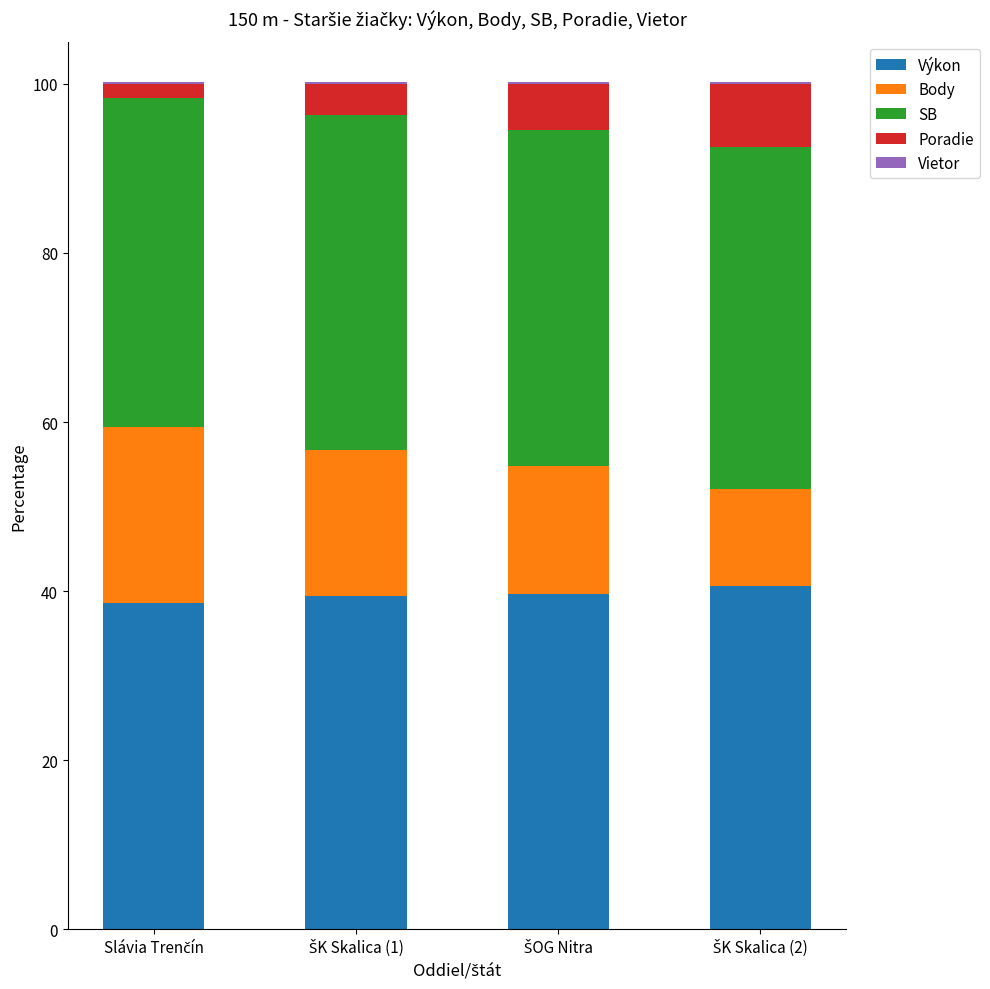

The value of Vietor at Slávia Trenčín is -0.1. True or false?

False